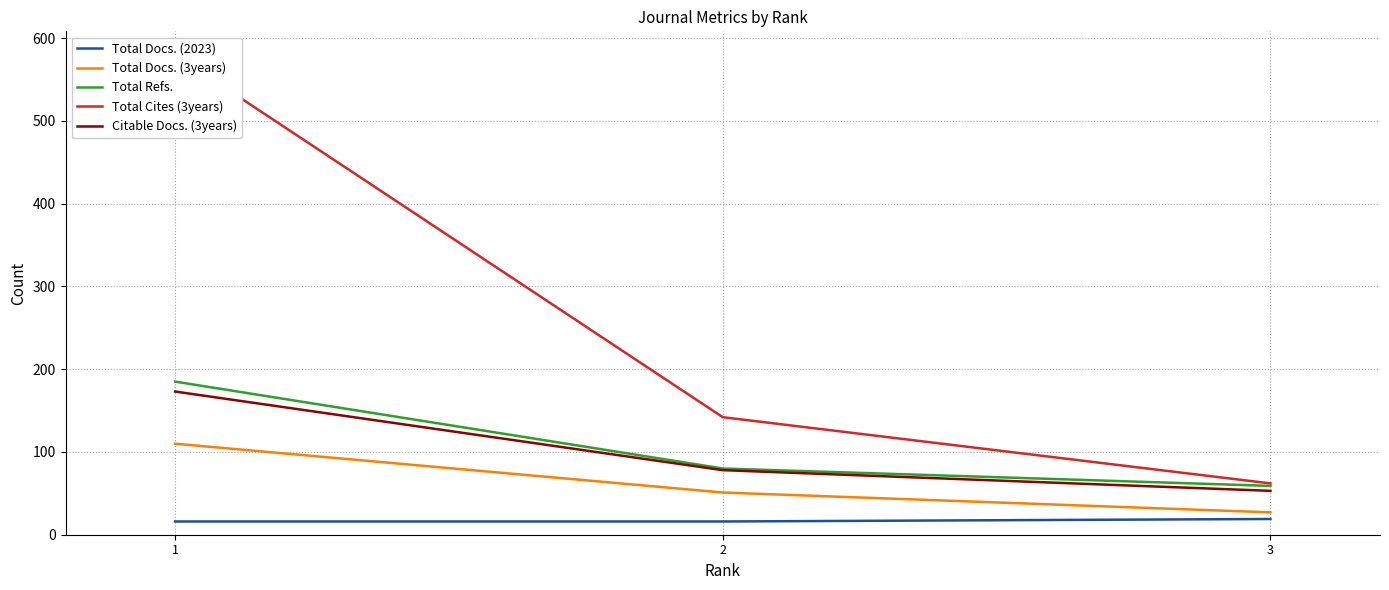

At which label does Citable Docs. (3years) reach its minimum?

3